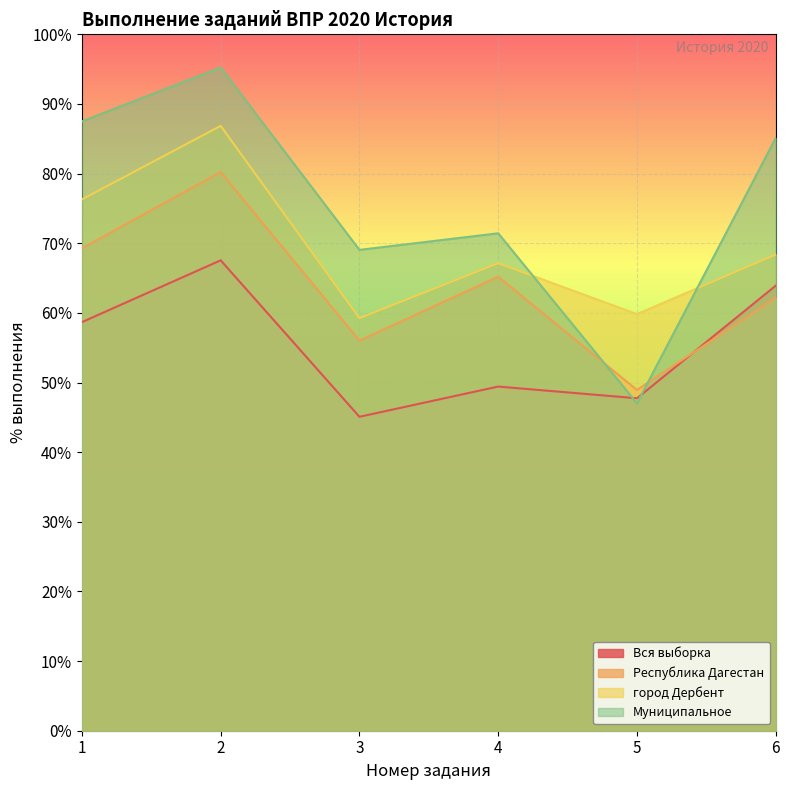

Between which two adjacent categories do город Дербент and Муниципальное first intersect?

4 and 5